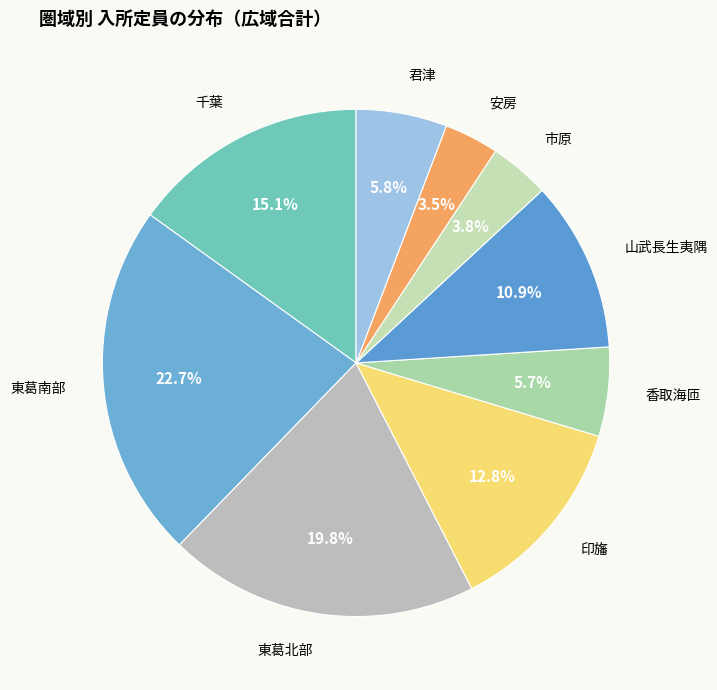

Is it true that 東葛南部 is 23% of the pie?

True